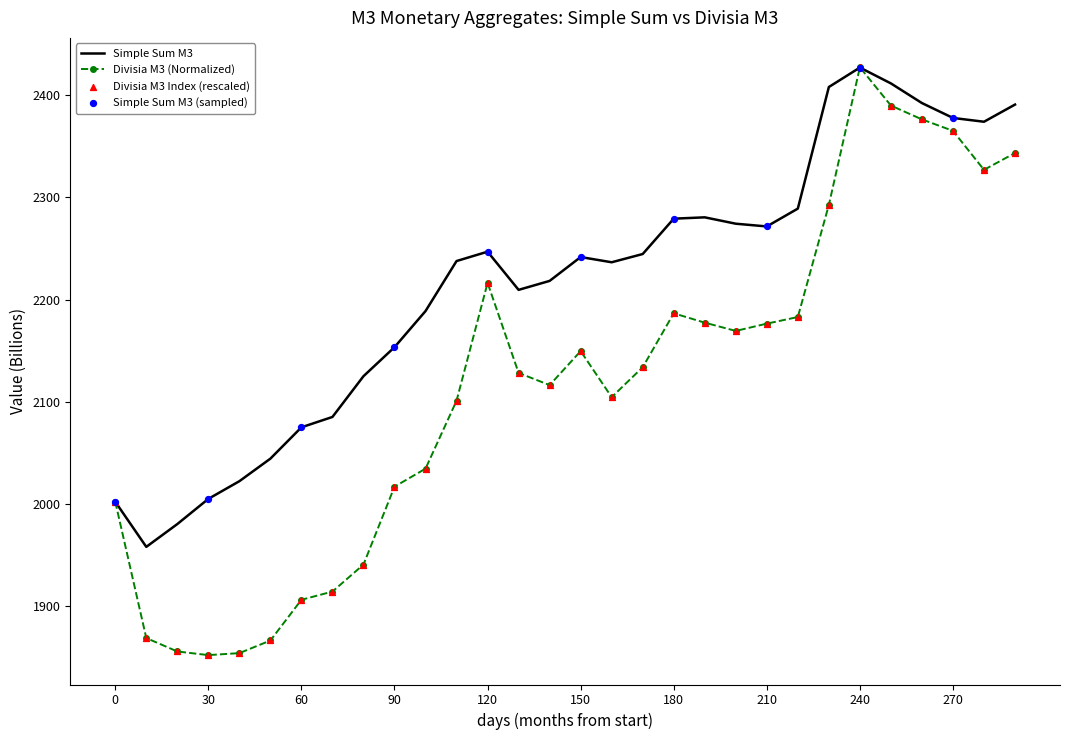

Which series has the widest spread of values?

Divisia M3 (Normalized)